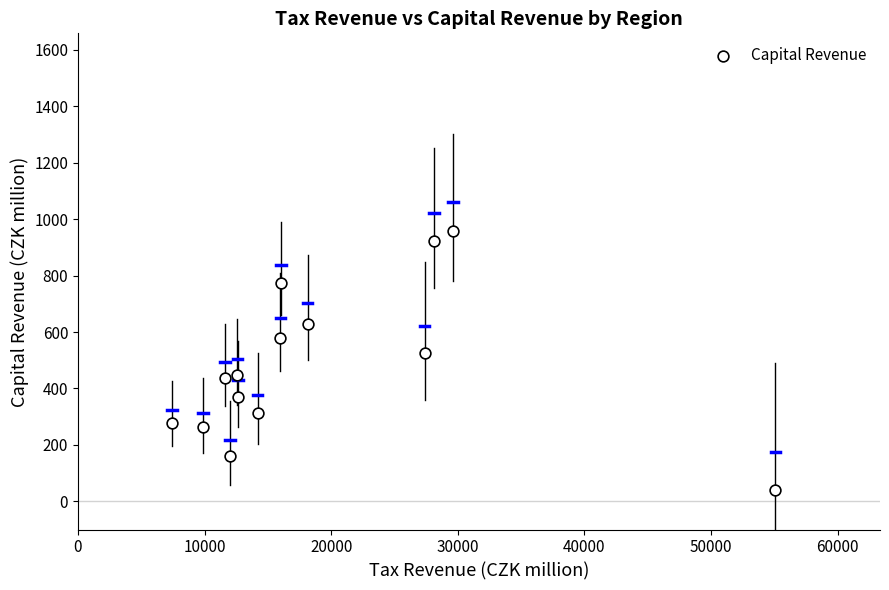

What Y value in the scatter plot is closest to 498?

525.9